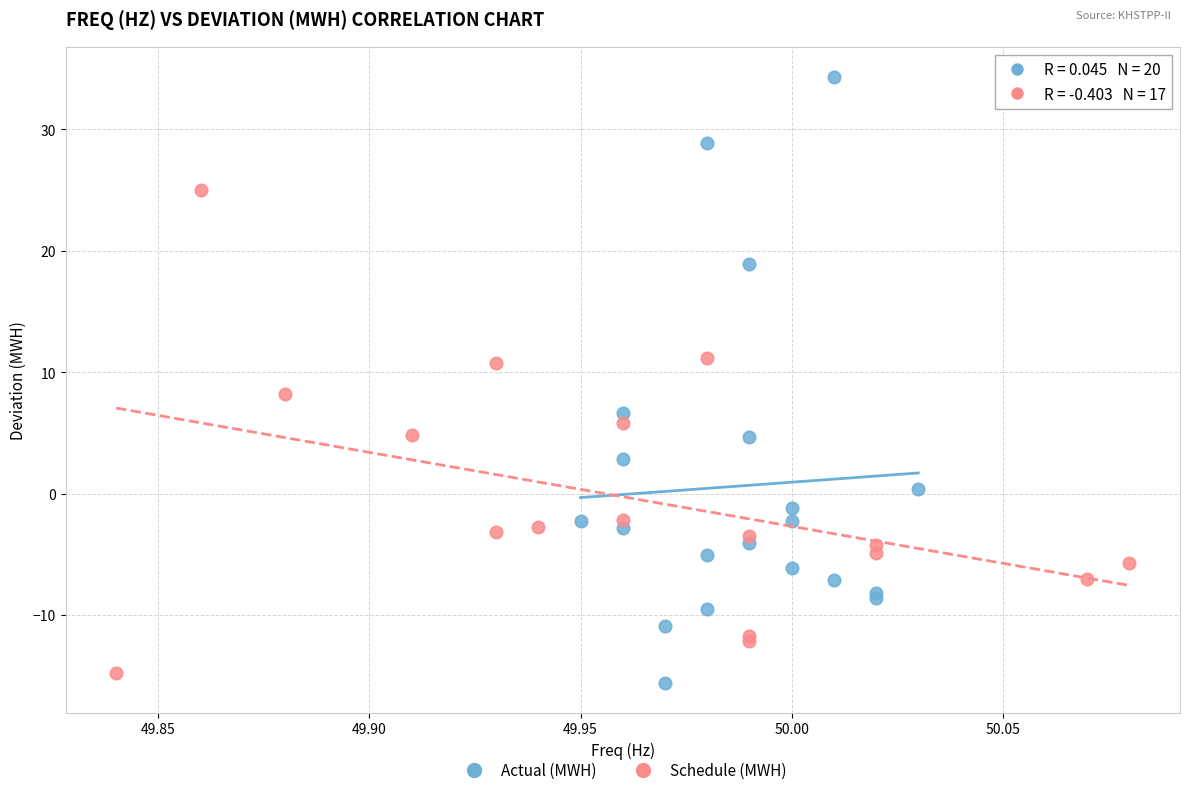

Which series reaches the maximum Y coordinate?

Actual (MWH)